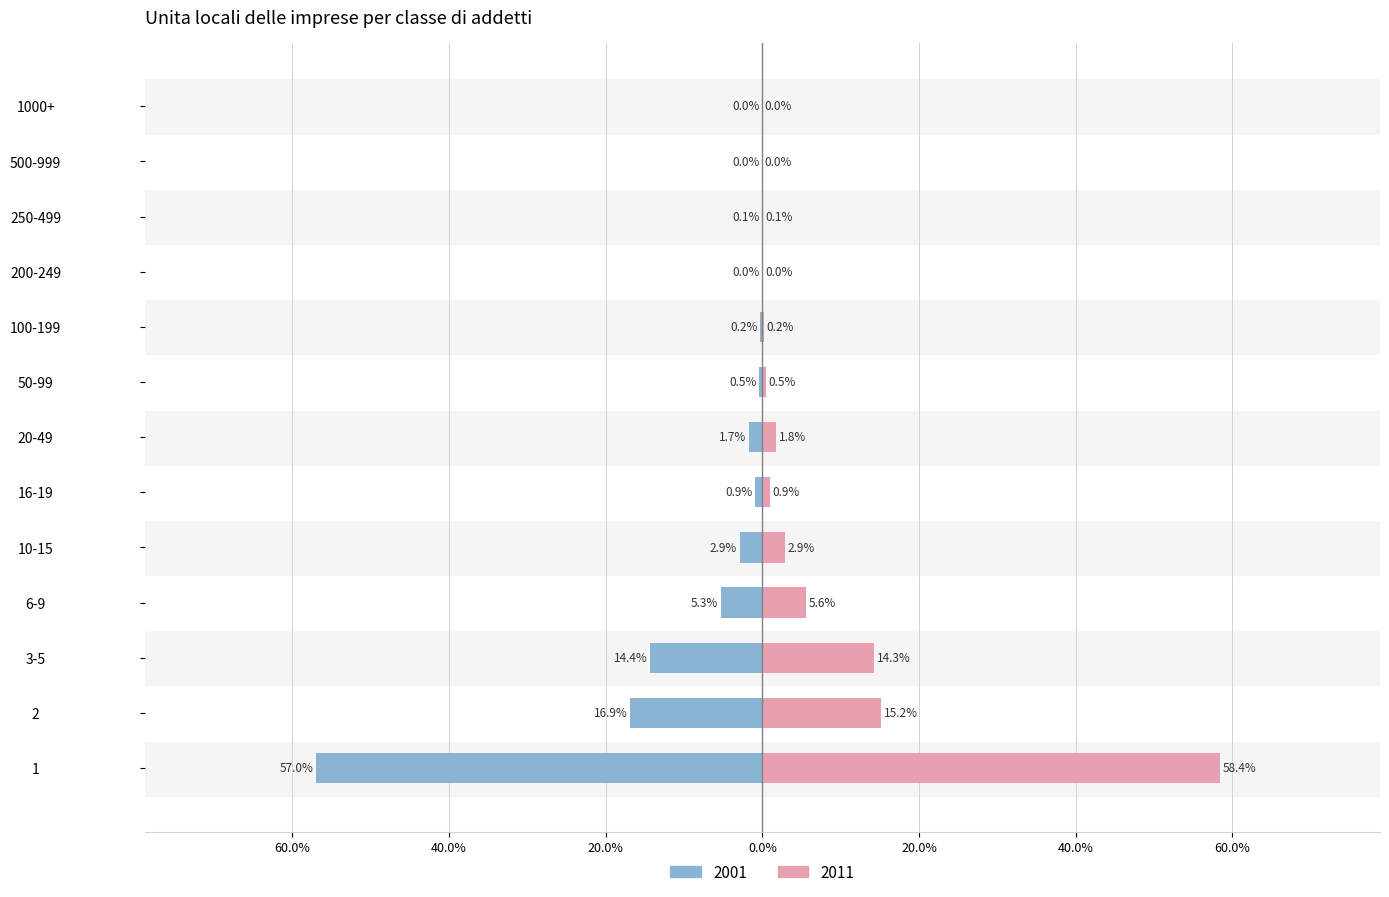

Between 16-19 and 1000+, which series saw the biggest shift?

2001